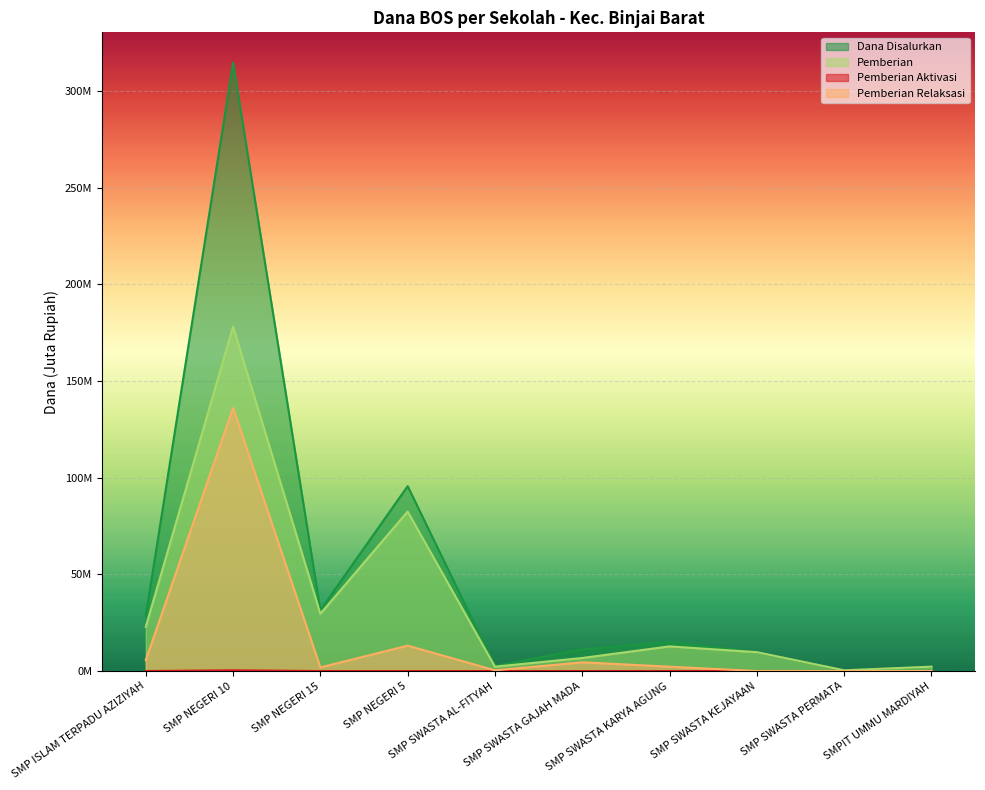

True or false: Pemberian Aktivasi has a value of 0.2 at SMP ISLAM TERPADU AZIZIYAH.

False